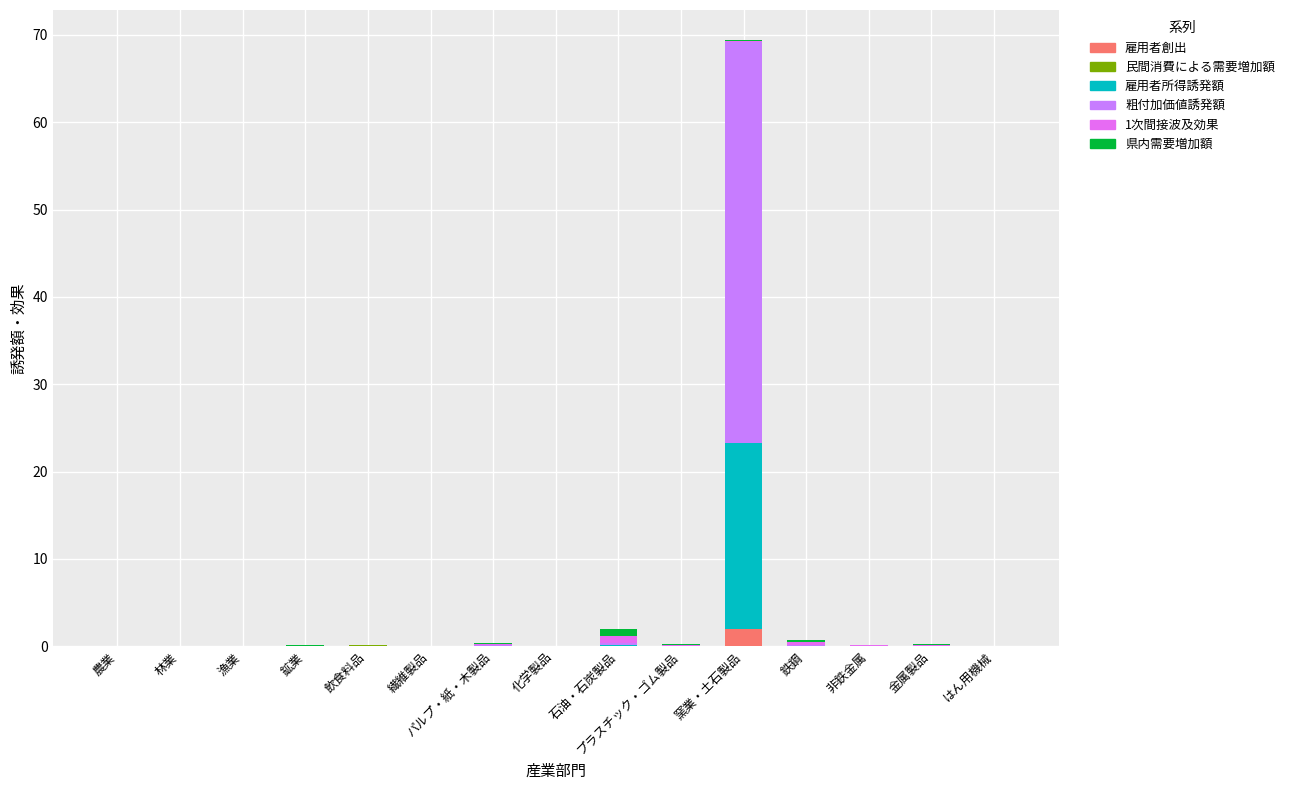

The 民間消費による需要増加額 series shows 0.0 at はん用機械. True or false?

False